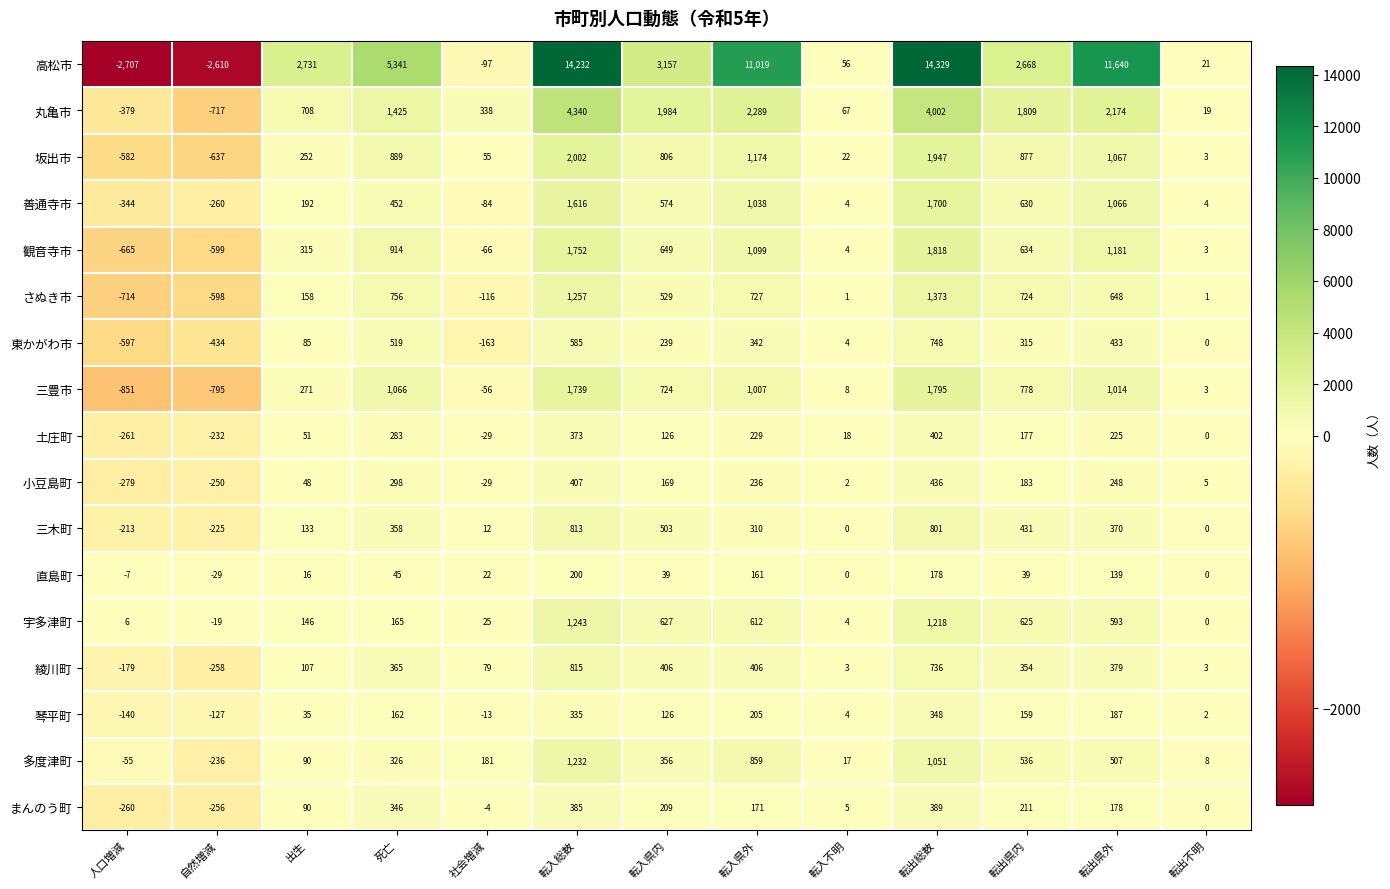

What is the difference between the second highest and second lowest values in the 高松市 series?

16842